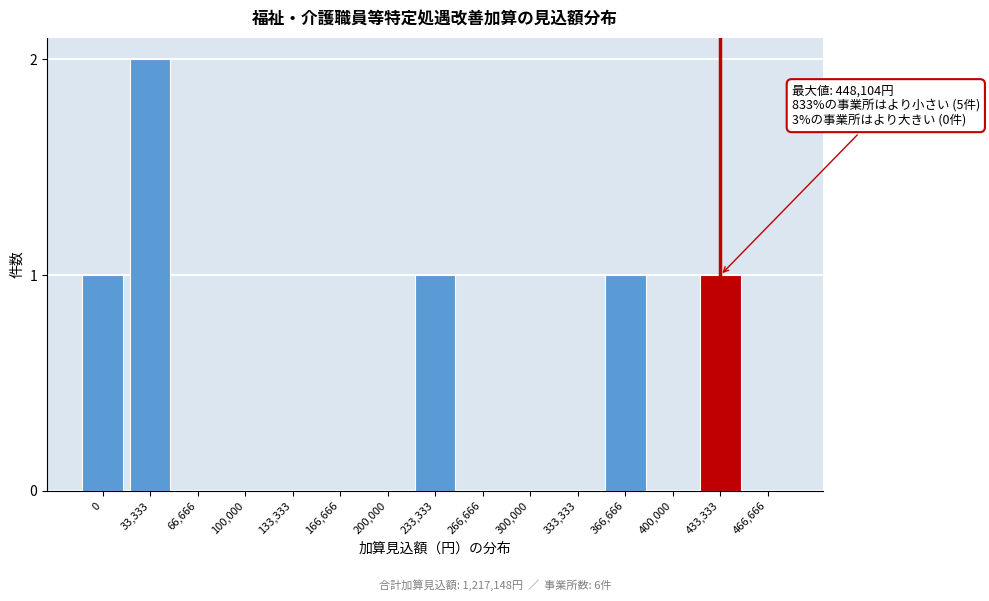

Reading left to right, extract all data points from this chart.

0=1	33,333=2	66,666=0	100,000=0	133,333=0	166,666=0	200,000=0	233,333=1	266,666=0	300,000=0	333,333=0	366,666=1	400,000=0	433,333=1	466,666=0